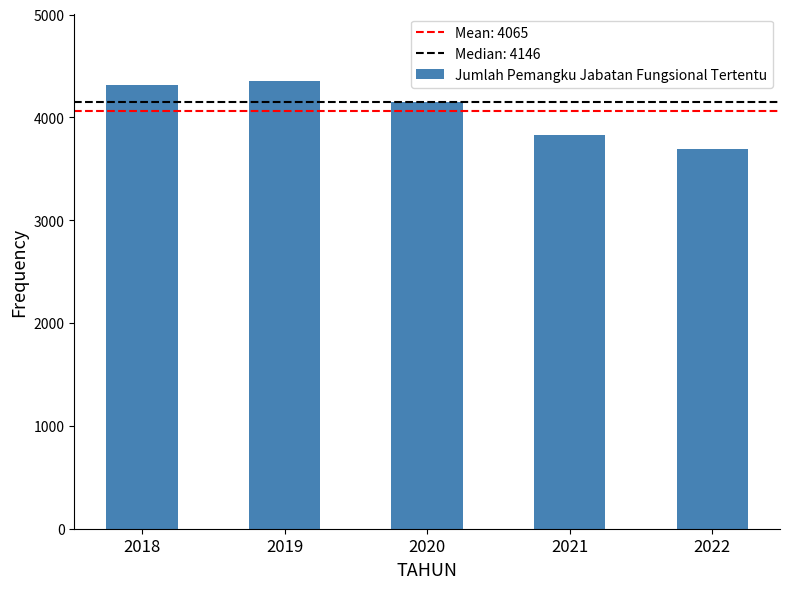

Is it true that the value at 2022 is 3689?

True